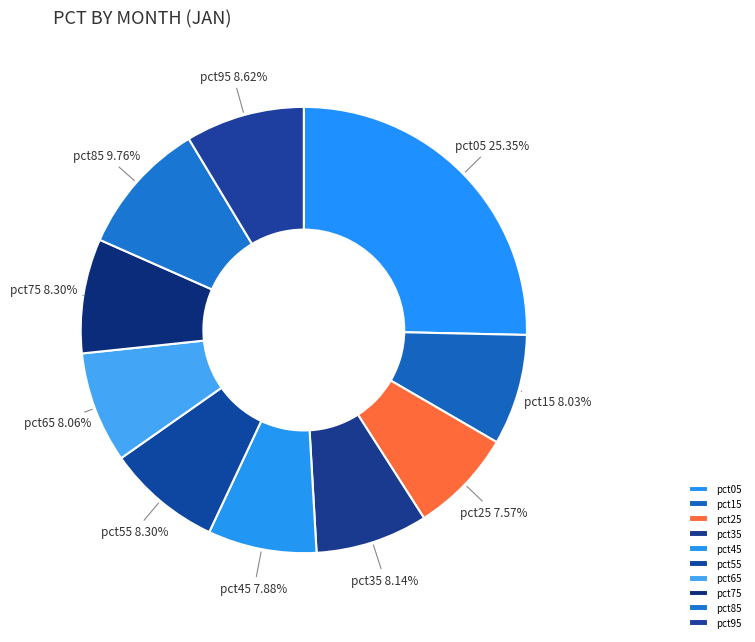

Is it true that pct15 is 8% of the pie?

True